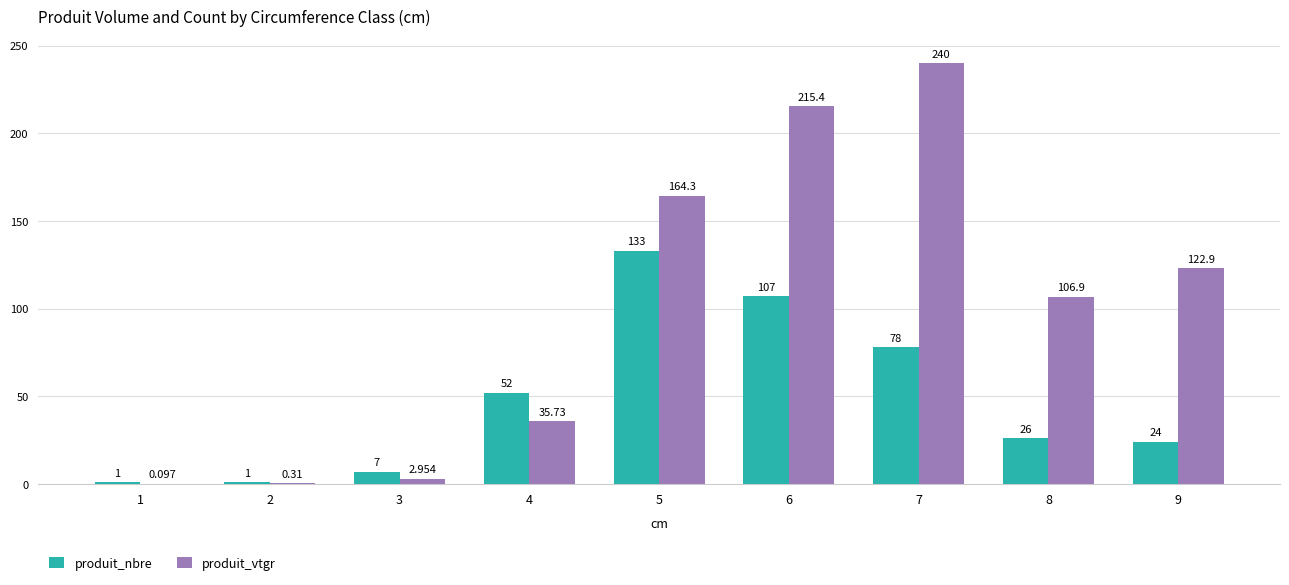

Which series has the largest total across all categories?

produit_vtgr